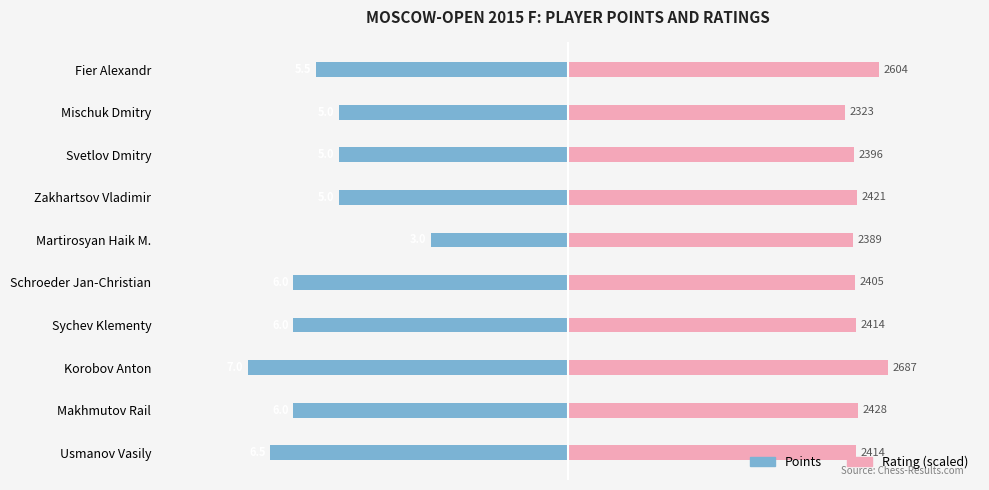

Reading left to right, what are all the values shown in this chart?

Points: -5.5	-5.0	-5.0	-5.0	-3.0	-6.0	-6.0	-7.0	-6.0	-6.5
Rating (scaled): 6.8	6.1	6.2	6.3	6.2	6.3	6.3	7.0	6.3	6.3